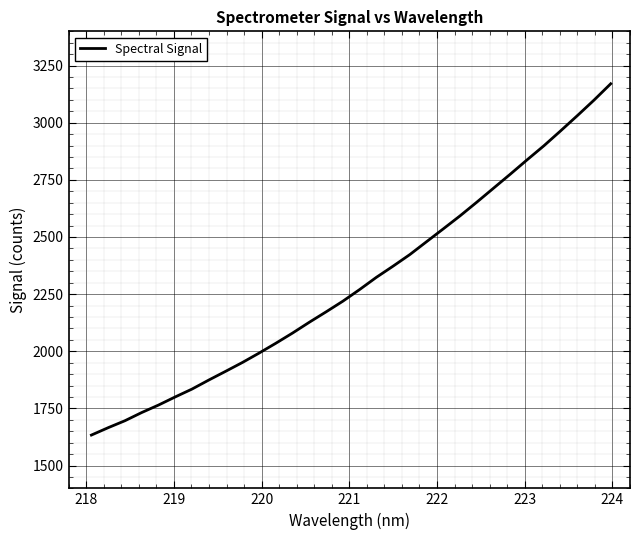

Reading left to right, transcribe all the data shown in this chart.

1633.3	1665.5	1696.0	1731.8	1764.5	1800.2	1834.5	1874.0	1912.0	1950.6	1992.0	2035.0	2079.8	2127.0	2172.5	2219.1	2270.0	2323.5	2372.5	2423.2	2479.6	2535.8	2592.7	2652.5	2713.8	2775.0	2837.5	2898.8	2964.1	3030.7	3098.9	3170.6